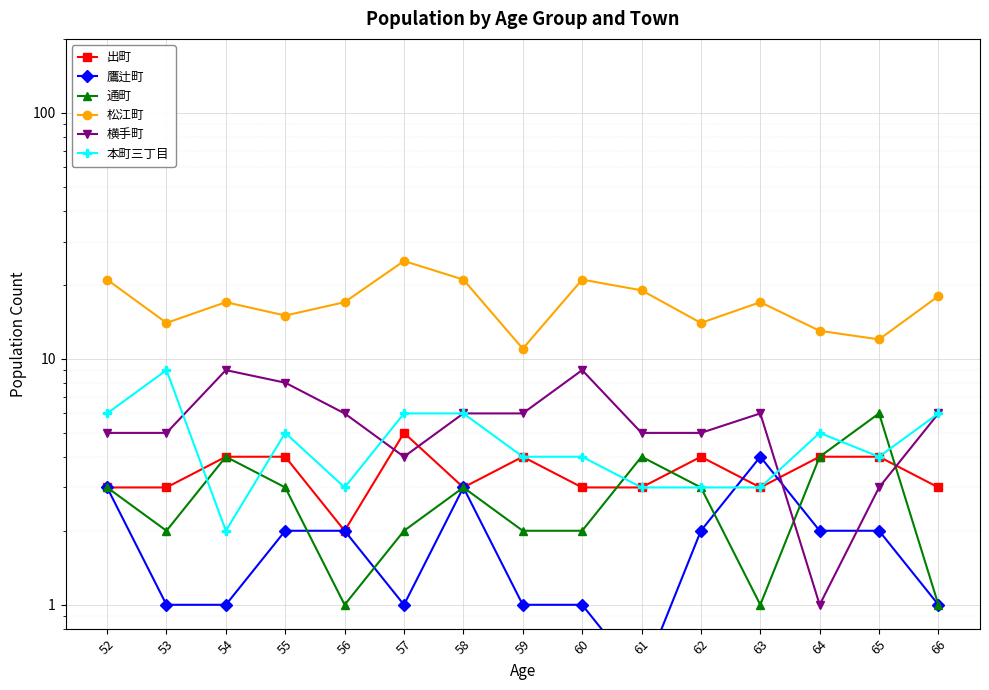

Reading left to right, what are all the values shown in this chart?

出町: 3.0	3.0	4.0	4.0	2.0	5.0	3.0	4.0	3.0	3.0	4.0	3.0	4.0	4.0	3.0
鷹辻町: 3.0	1.0	1.0	2.0	2.0	1.0	3.0	1.0	1.0	0.5	2.0	4.0	2.0	2.0	1.0
通町: 3.0	2.0	4.0	3.0	1.0	2.0	3.0	2.0	2.0	4.0	3.0	1.0	4.0	6.0	1.0
松江町: 21.0	14.0	17.0	15.0	17.0	25.0	21.0	11.0	21.0	19.0	14.0	17.0	13.0	12.0	18.0
横手町: 5.0	5.0	9.0	8.0	6.0	4.0	6.0	6.0	9.0	5.0	5.0	6.0	1.0	3.0	6.0
本町三丁目: 6.0	9.0	2.0	5.0	3.0	6.0	6.0	4.0	4.0	3.0	3.0	3.0	5.0	4.0	6.0